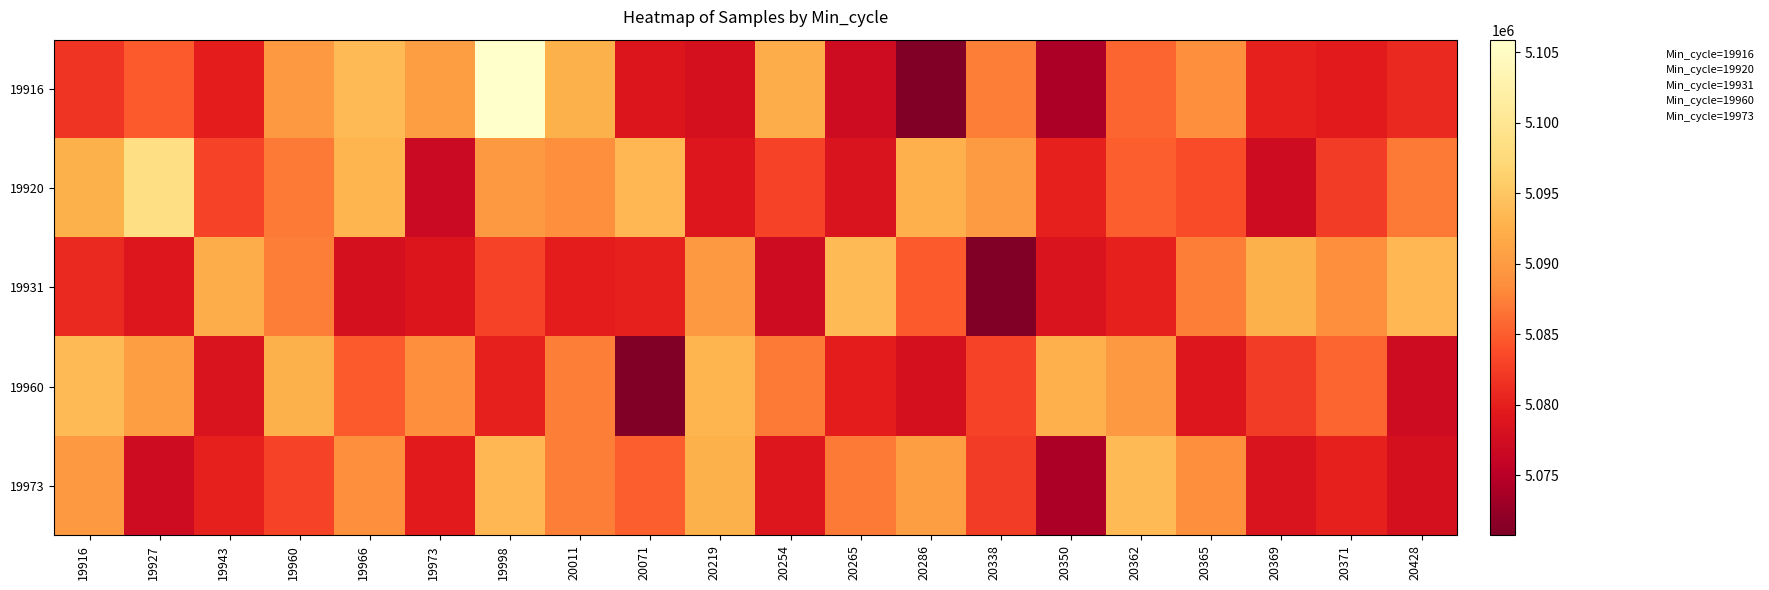

What is the greatest value displayed?

5105898